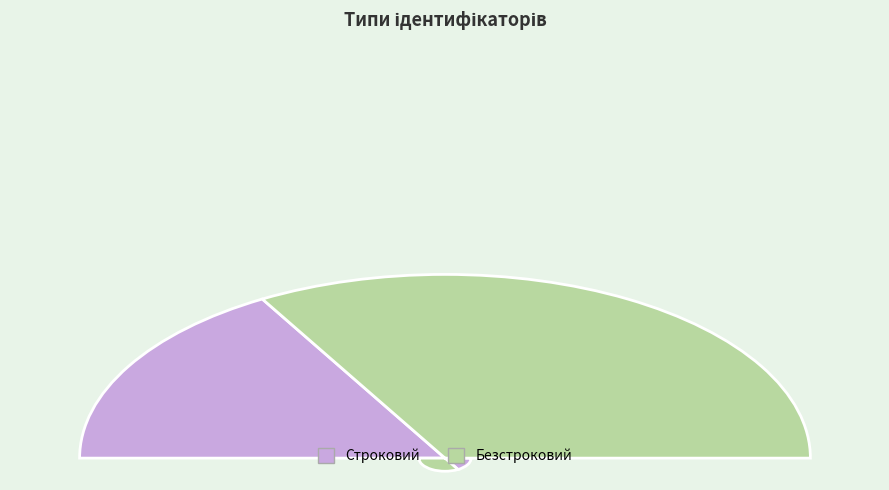

What is the ratio of the value at Безстроковий to the value at Строковий?

2.0